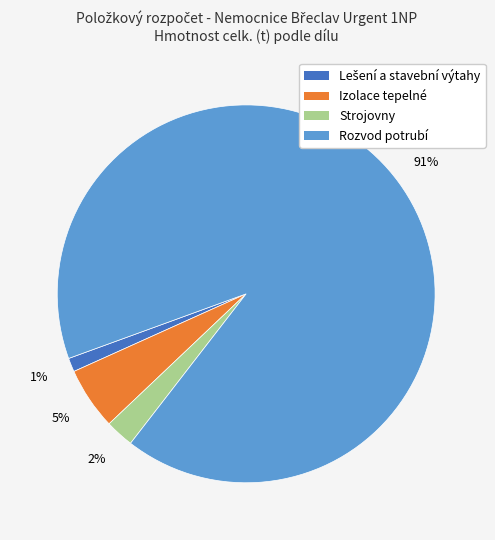

Count the number of slices in the pie.

4